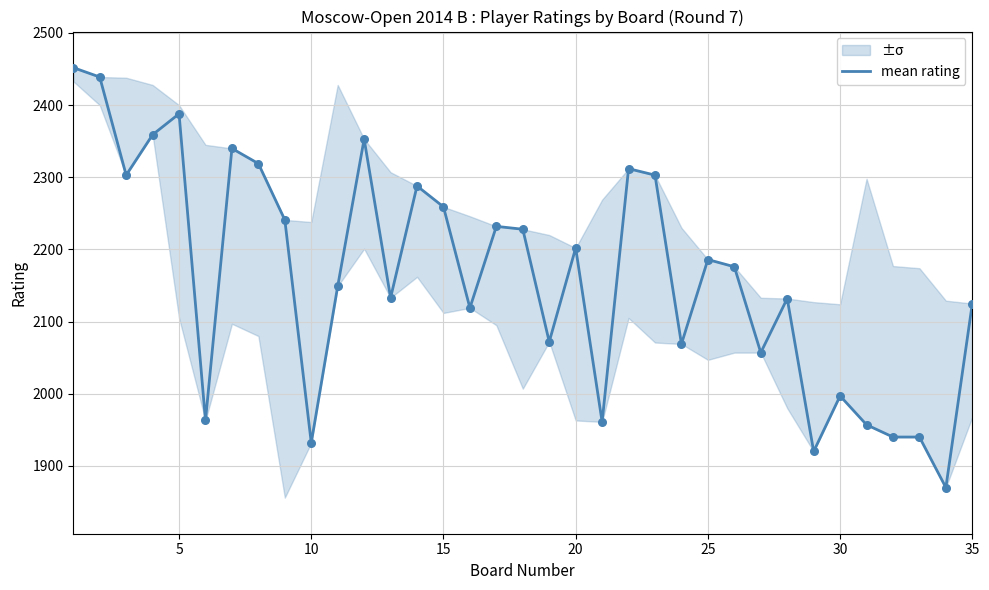

What is the minimum value for mean rating?

1870